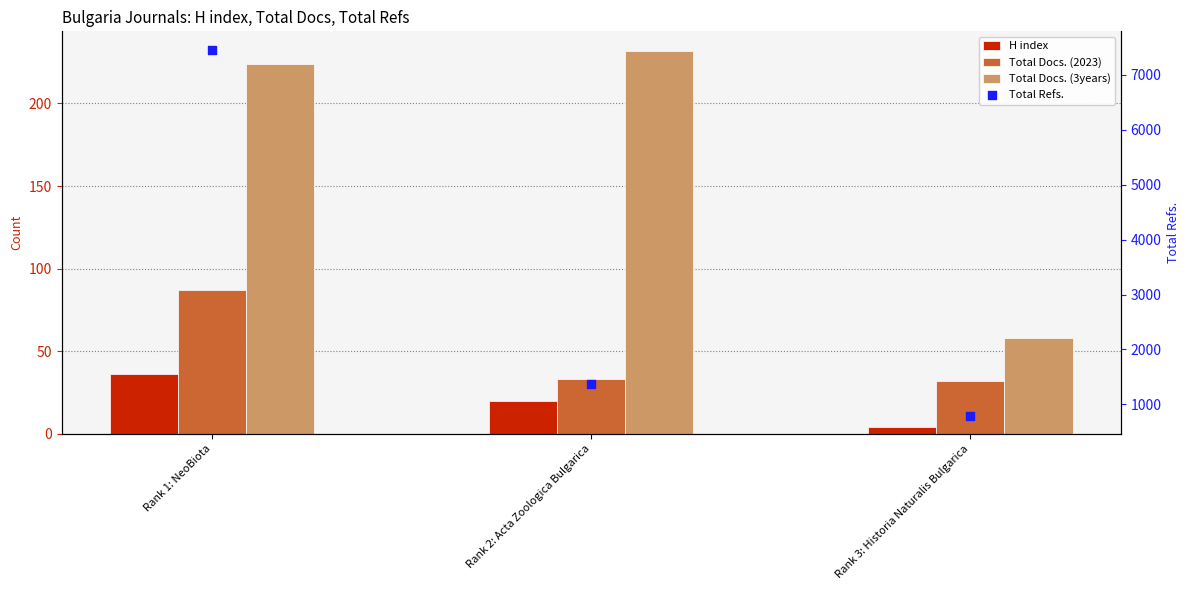

At which category is the sum across all series the highest?

Rank 1: NeoBiota